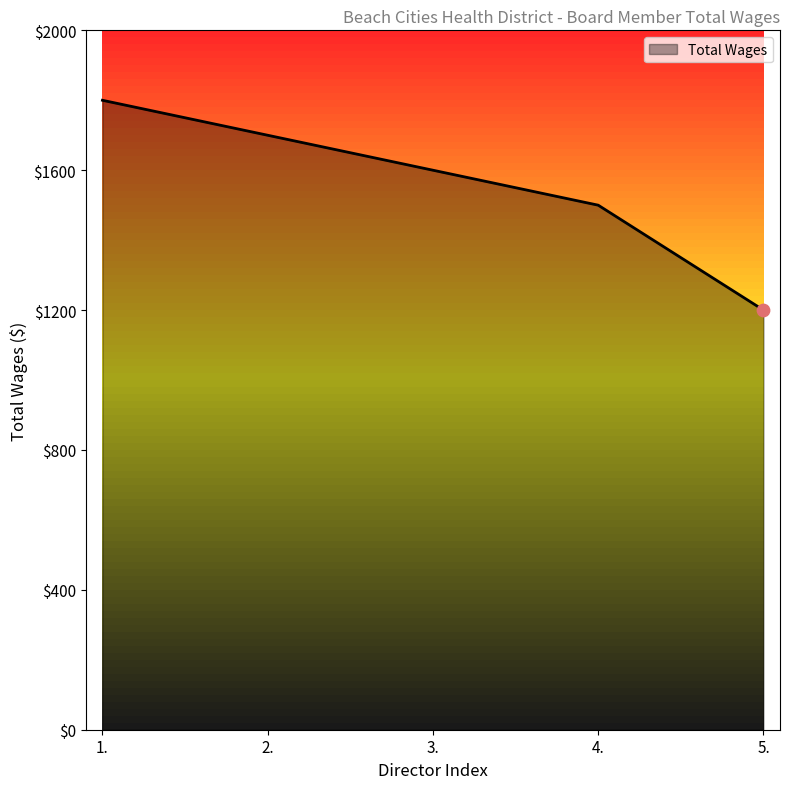

Approximately how many times larger is the value at 3. compared to 2.?

0.9